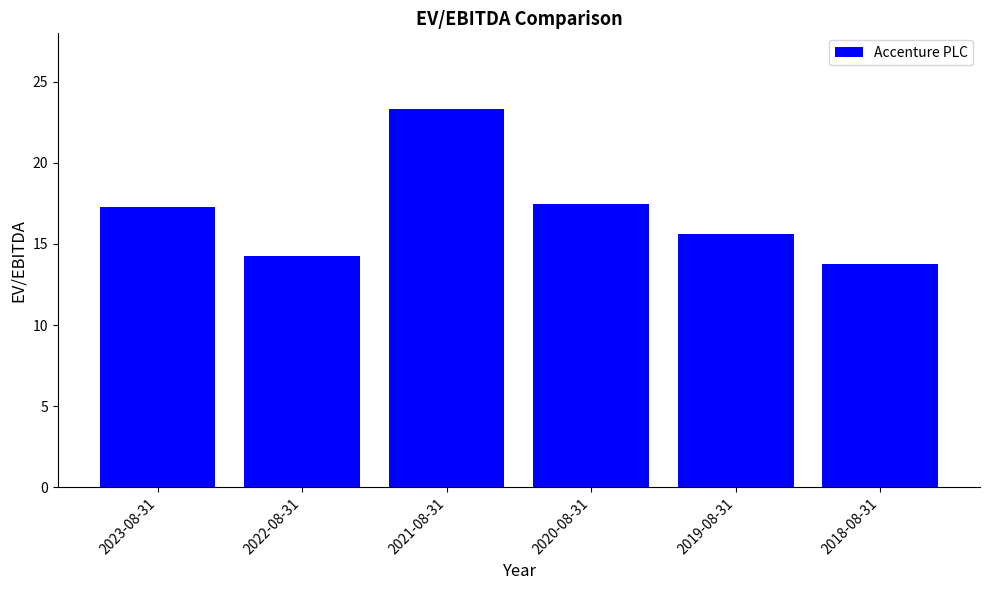

Between 2018-08-31 and 2019-08-31, which is larger?

2019-08-31